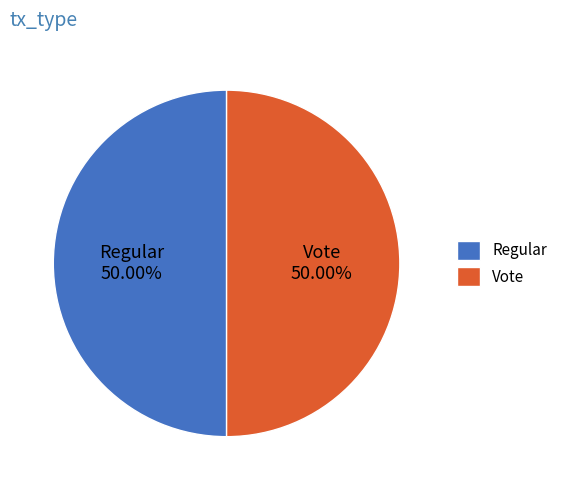

How many segments does this pie chart have?

2